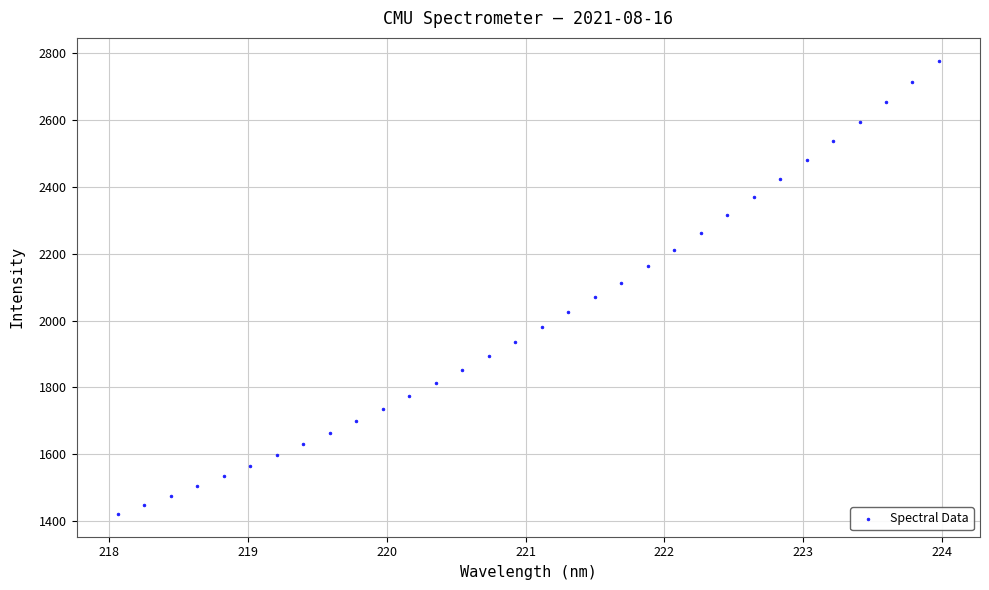

What is the range of X values (max minus min)?

5.9